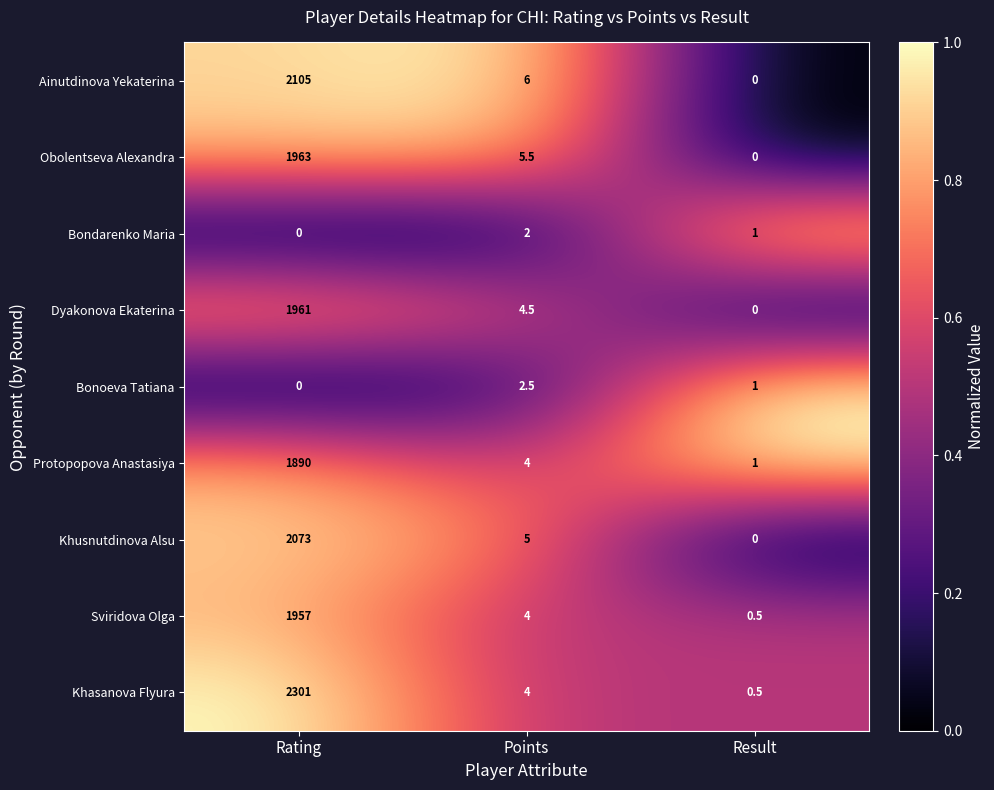

Which category has the highest value in the Protopopova Anastasiya series?

Rating